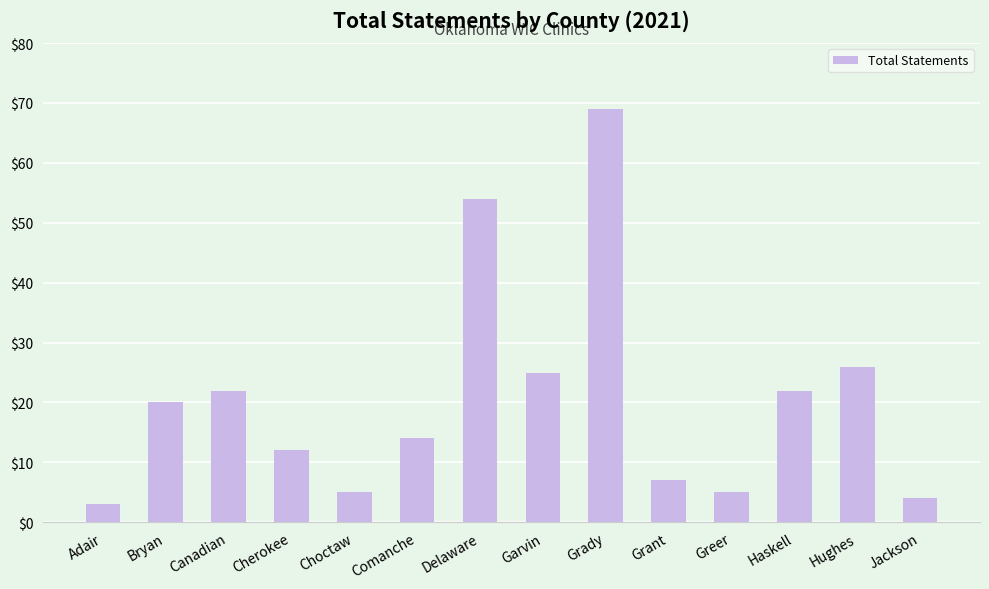

Reading left to right, extract all data points from this chart.

Adair=3	Bryan=20	Canadian=22	Cherokee=12	Choctaw=5	Comanche=14	Delaware=54	Garvin=25	Grady=69	Grant=7	Greer=5	Haskell=22	Hughes=26	Jackson=4